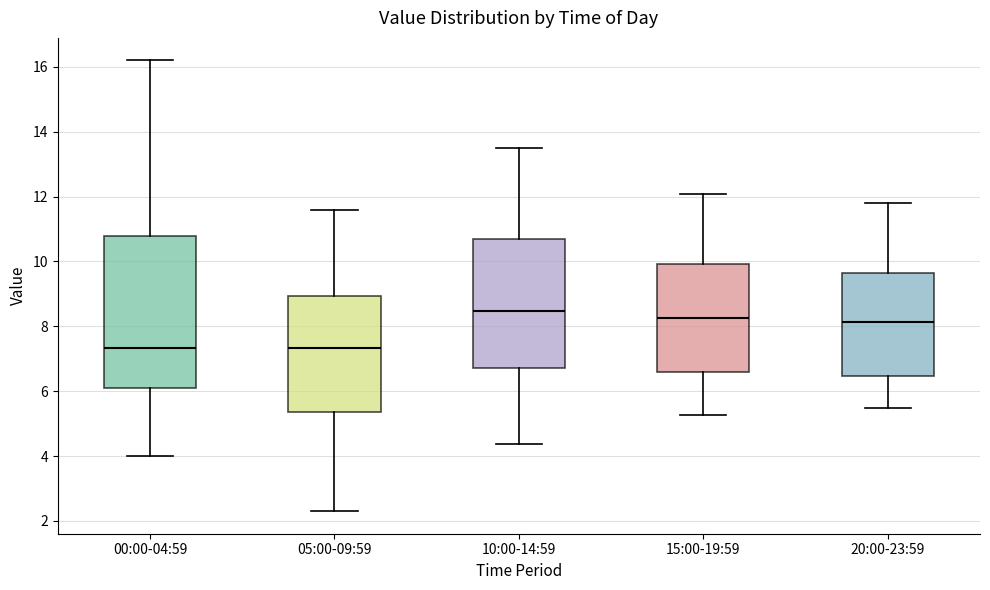

Where does the median line of the box for 00:00-04:59 sit on the y-axis? The values are not printed on the chart, so give them approximately, as read against the axis.

7.4